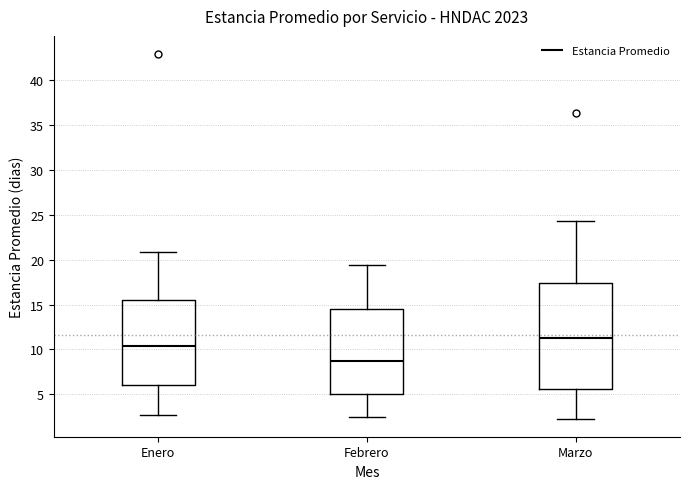

Which box's median line is the lowest?

Febrero